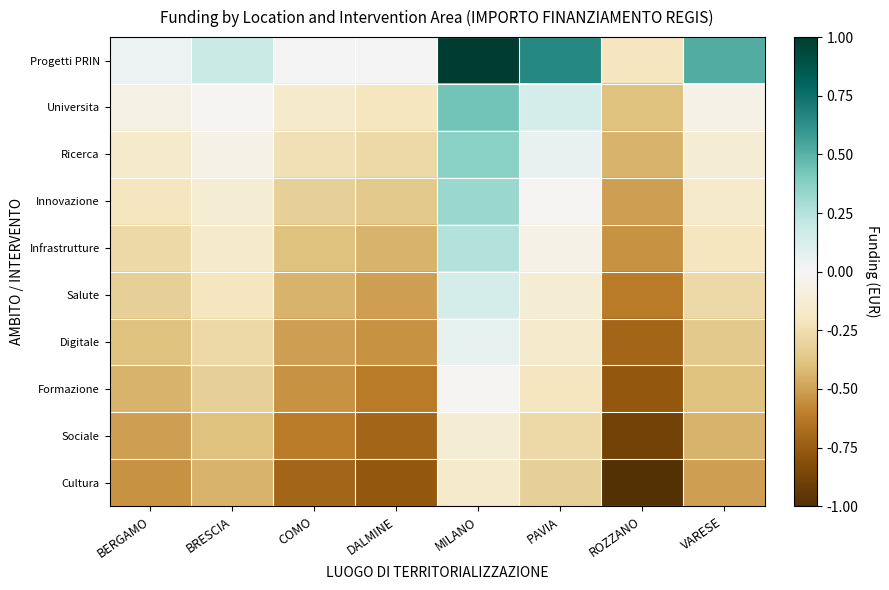

Which category has the highest value across all series?

MILANO